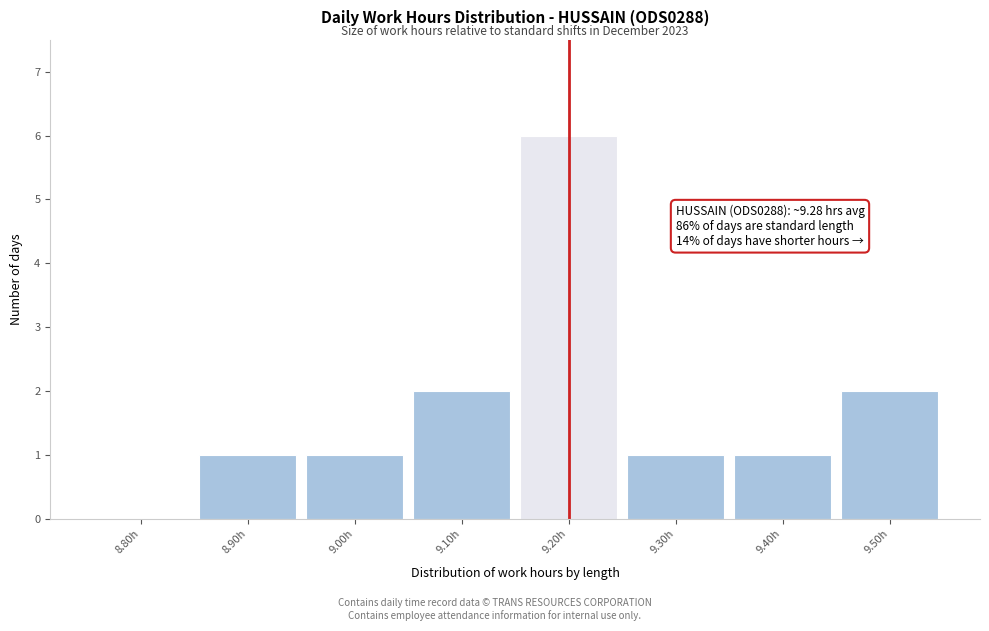

Reading right to left, list all the values displayed in this chart.

9.50h=2	9.40h=1	9.30h=1	9.20h=6	9.10h=2	9.00h=1	8.90h=1	8.80h=0